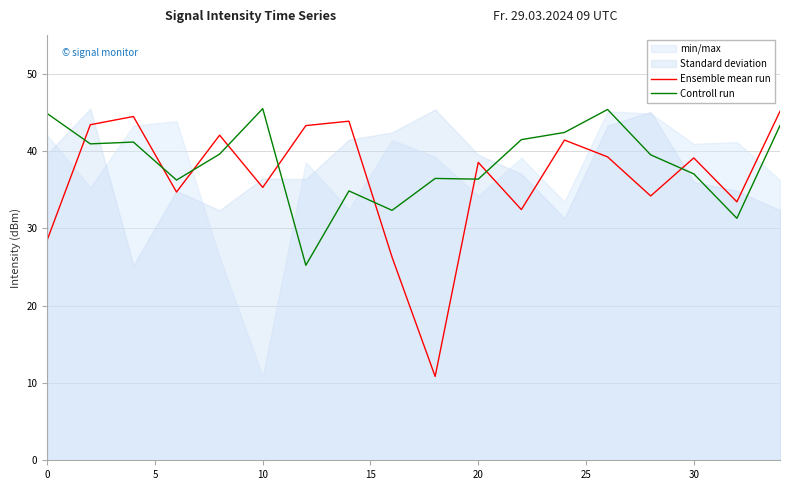

After their last crossing, which series has the higher values: Controll run or Ensemble mean run?

Ensemble mean run